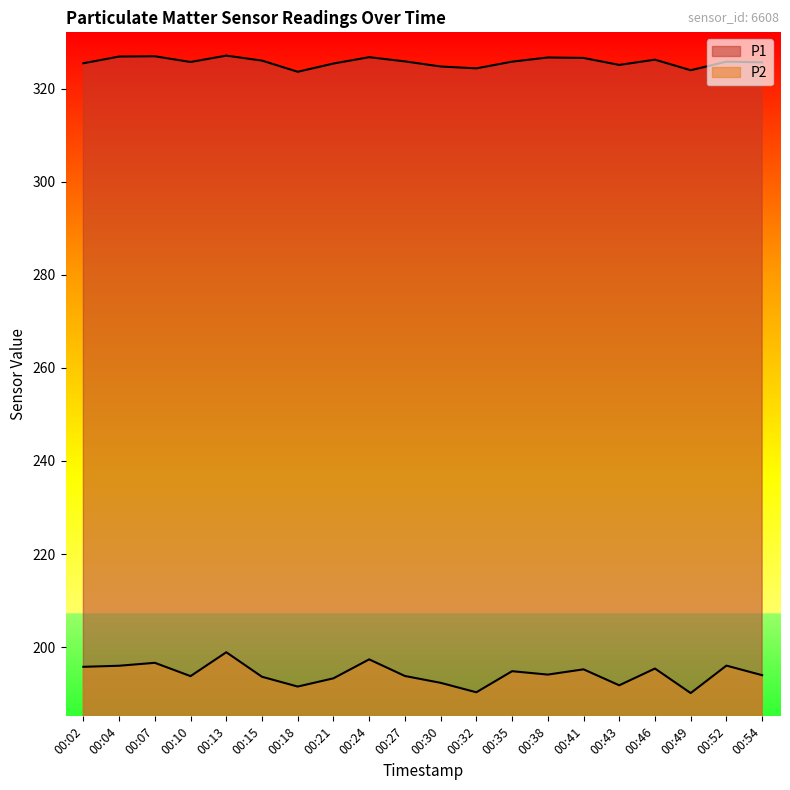

How many interior local peaks does the P2 series have?

7